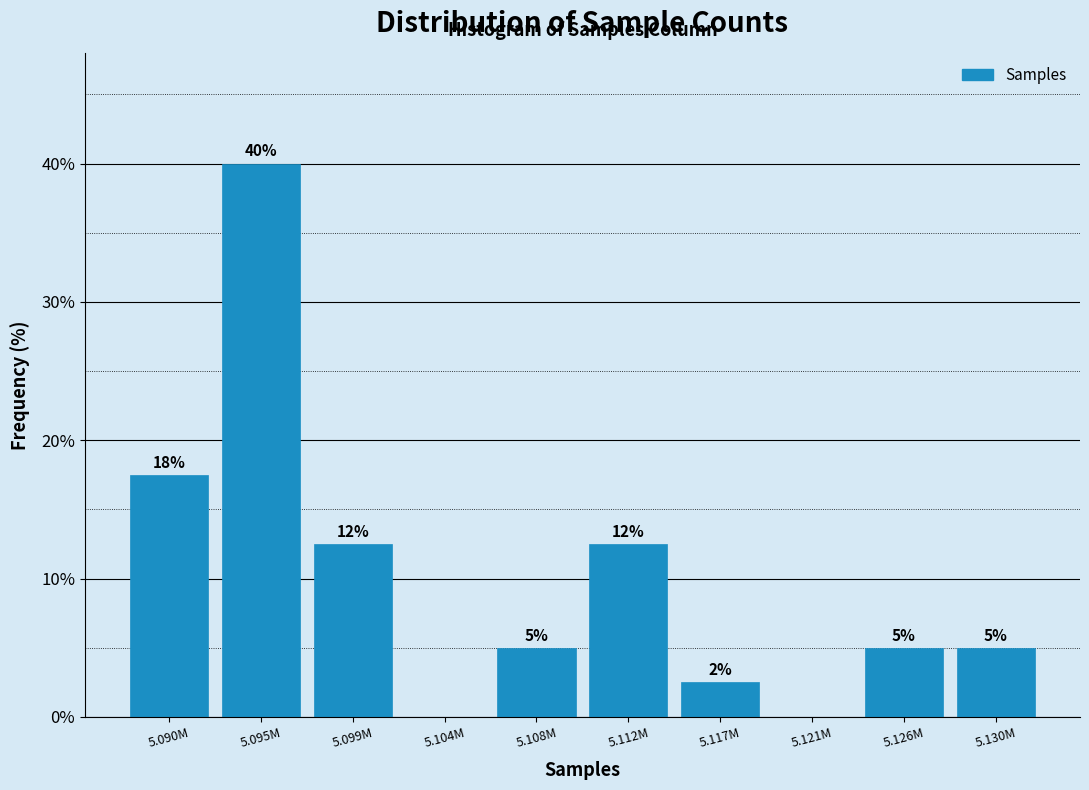

What is the approximate value at 5.126M?

5.0